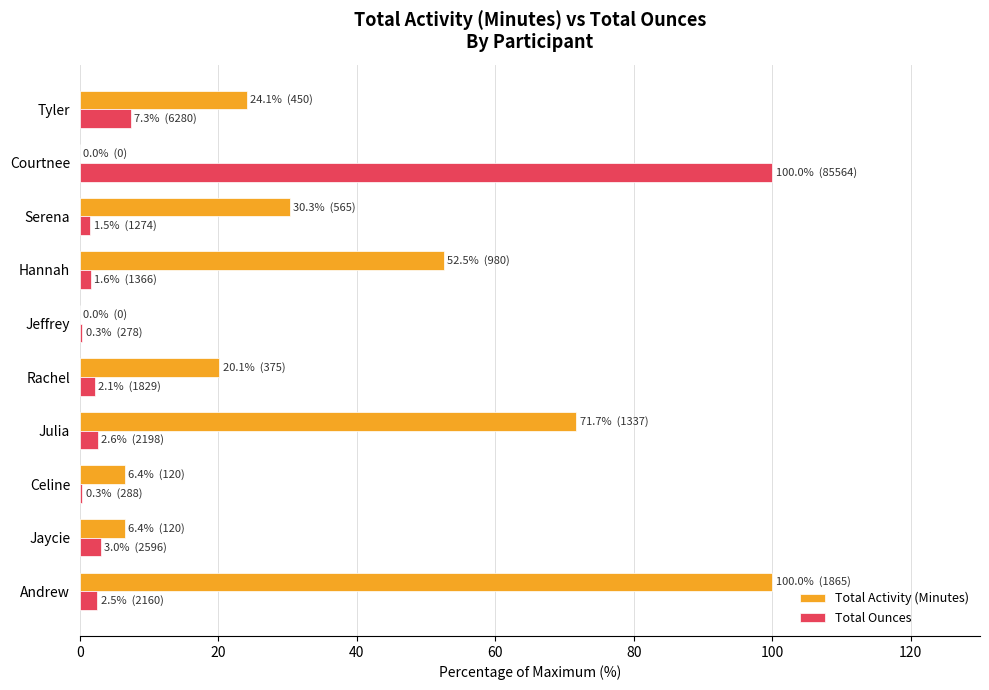

The value of Total Activity (Minutes) at Hannah is 52.5. True or false?

True